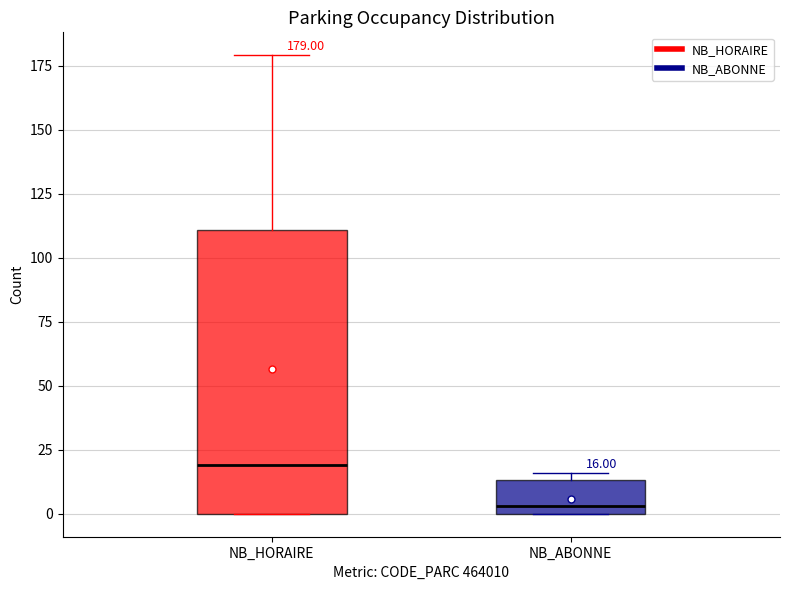

Which box has the lowest median line?

NB_ABONNE